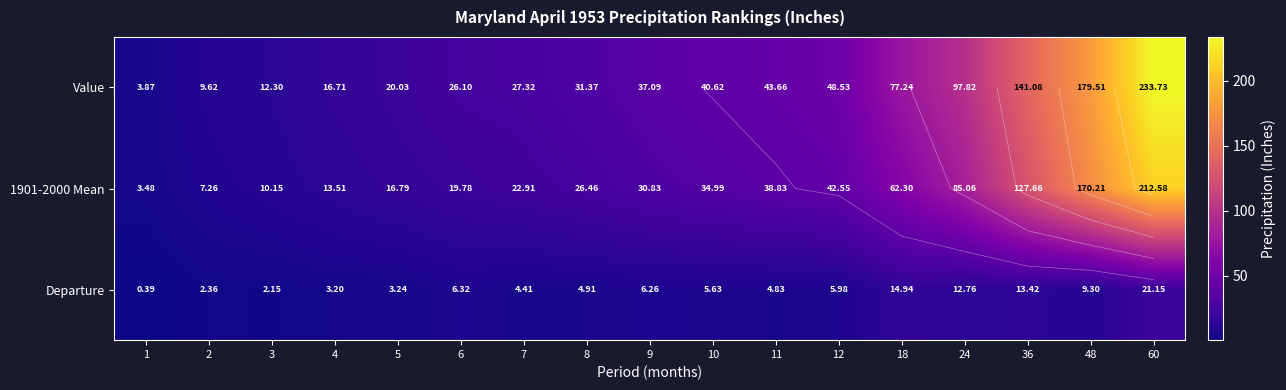

What is the approximate value of 1901-2000 Mean at 6?

19.8